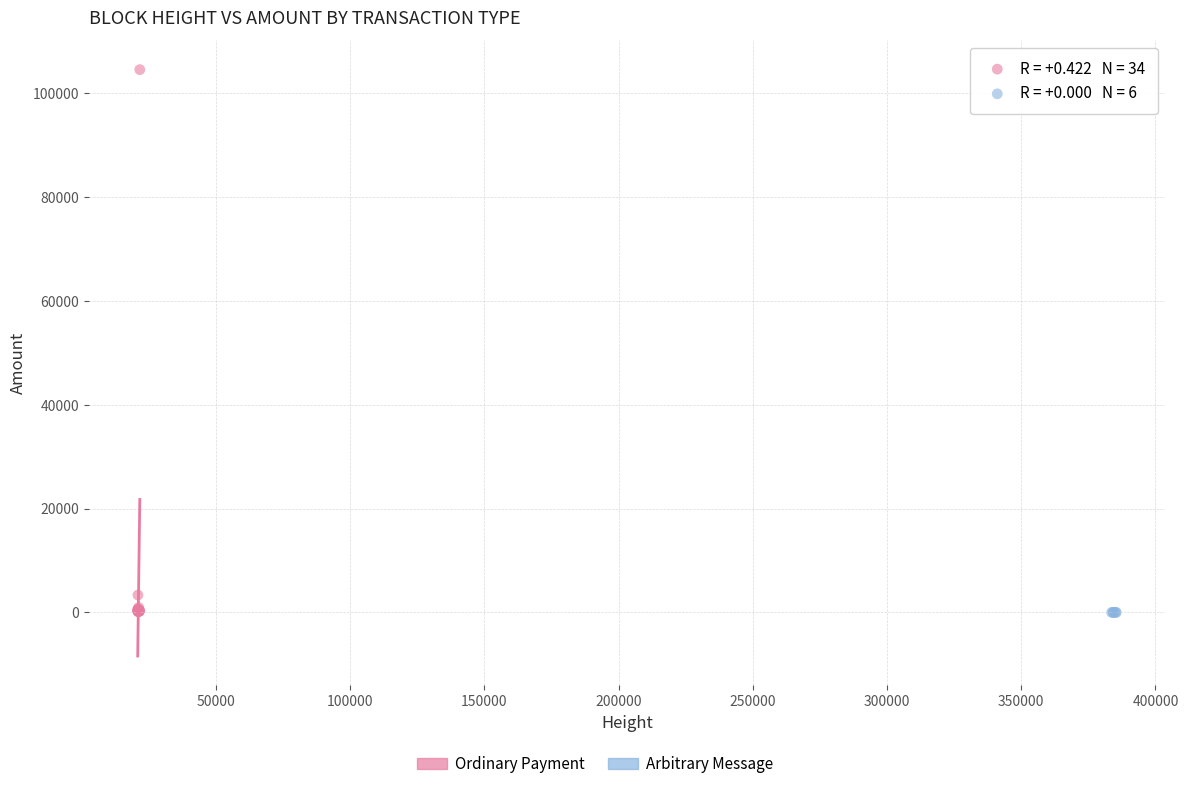

Which series reaches the maximum Y coordinate?

Ordinary Payment